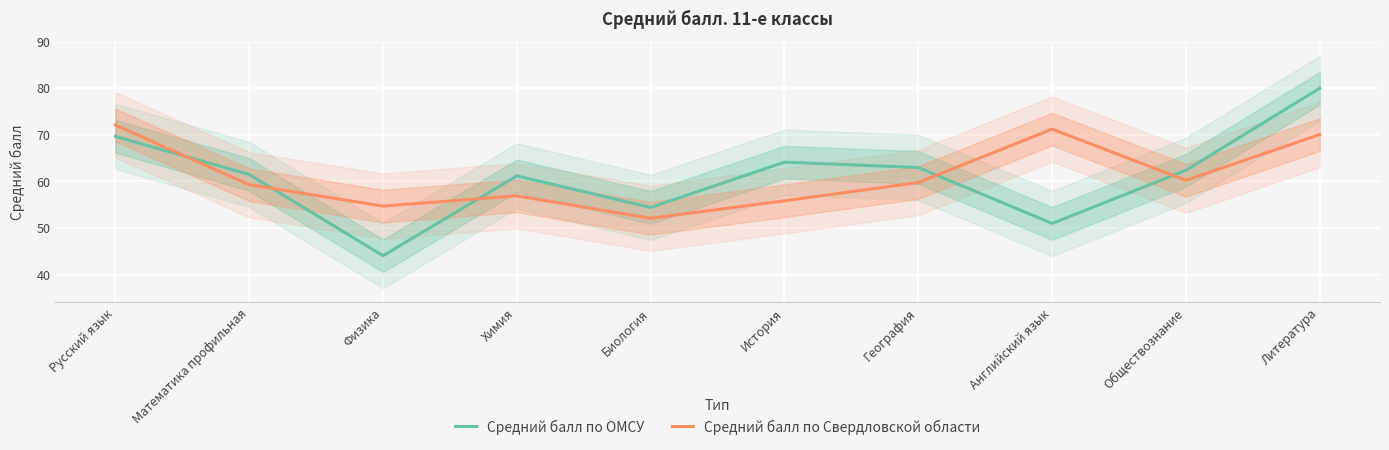

What is the average value of the Средний балл по ОМСУ series?

61.1